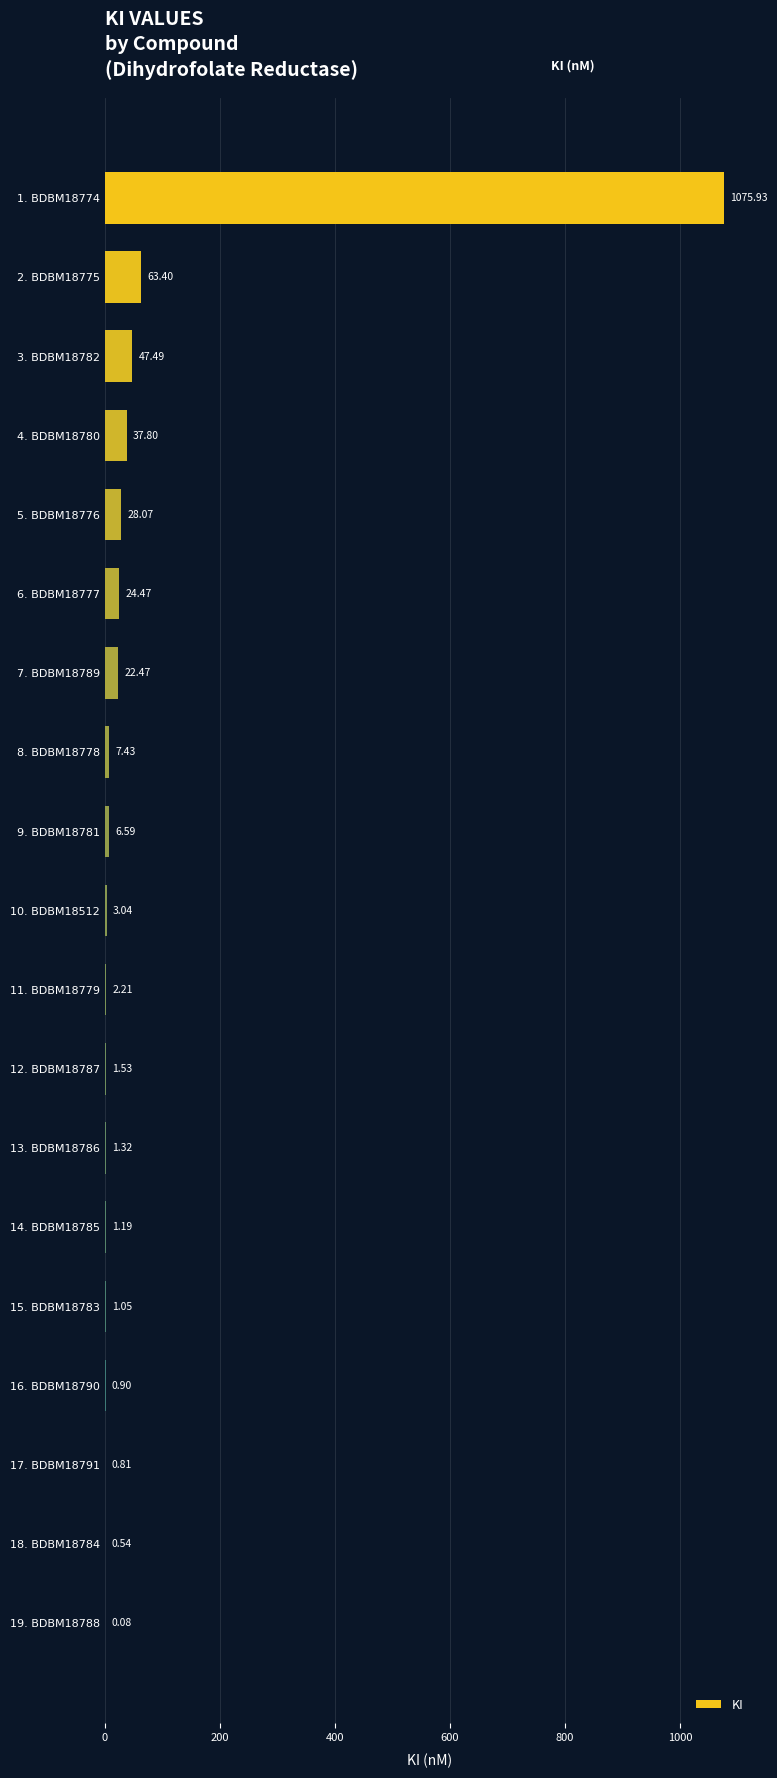

Approximately how many times larger is the value at 4. BDBM18780 compared to 14. BDBM18785?

31.8